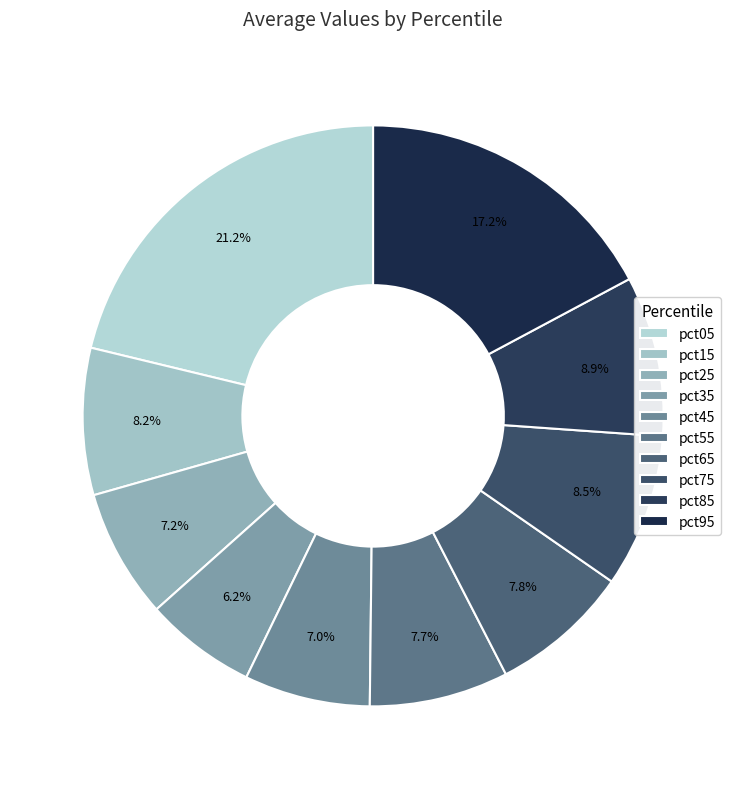

Is there a majority slice in this chart?

No